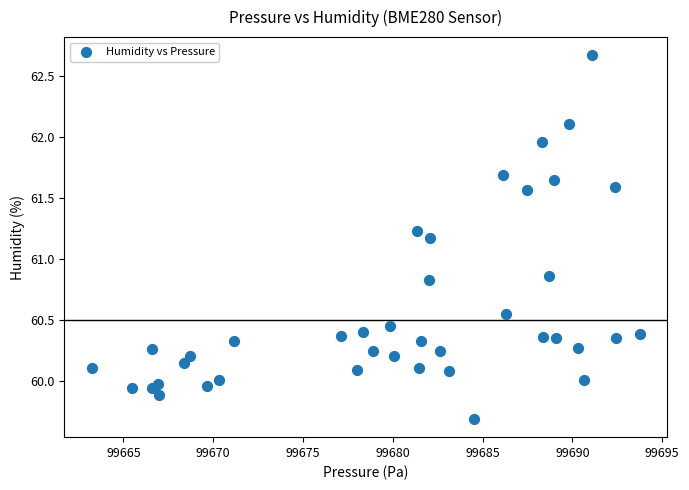

What is the range of Y values (max minus min)?

3.0